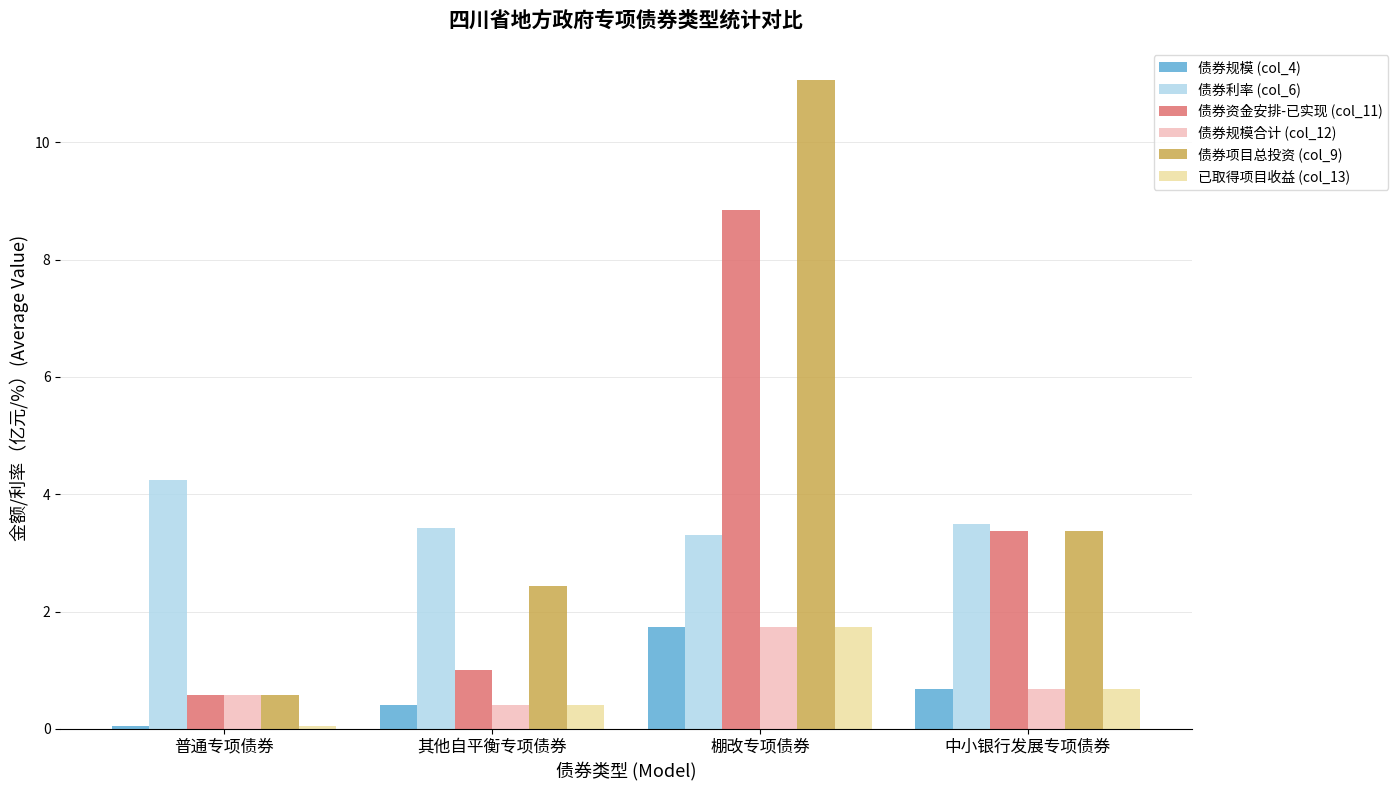

What is the difference between the highest and lowest values at 其他自平衡专项债券?

3.0